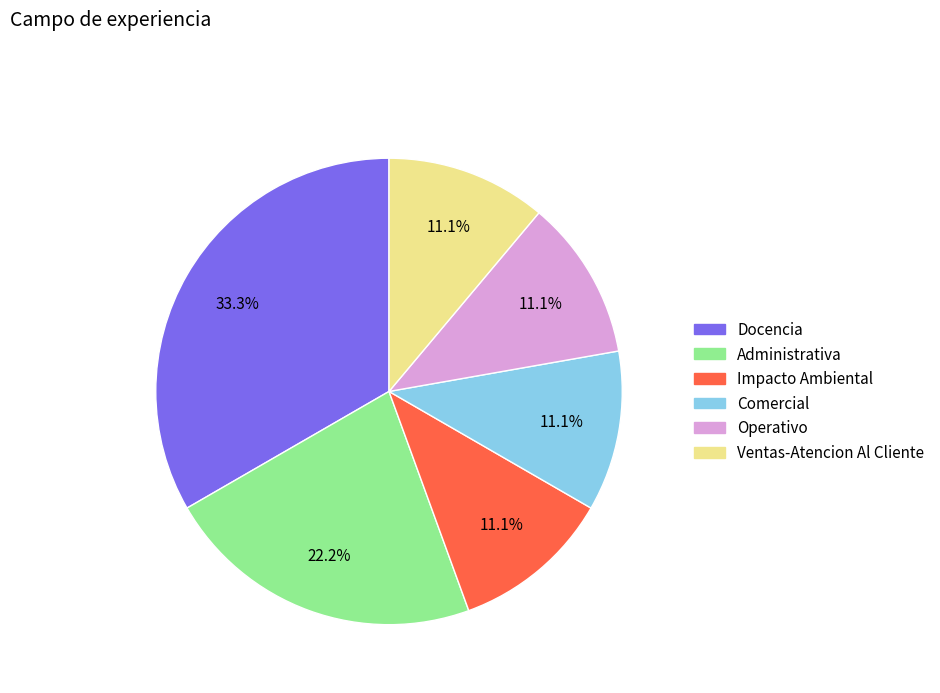

Does Operativo represent more than half of the total?

No